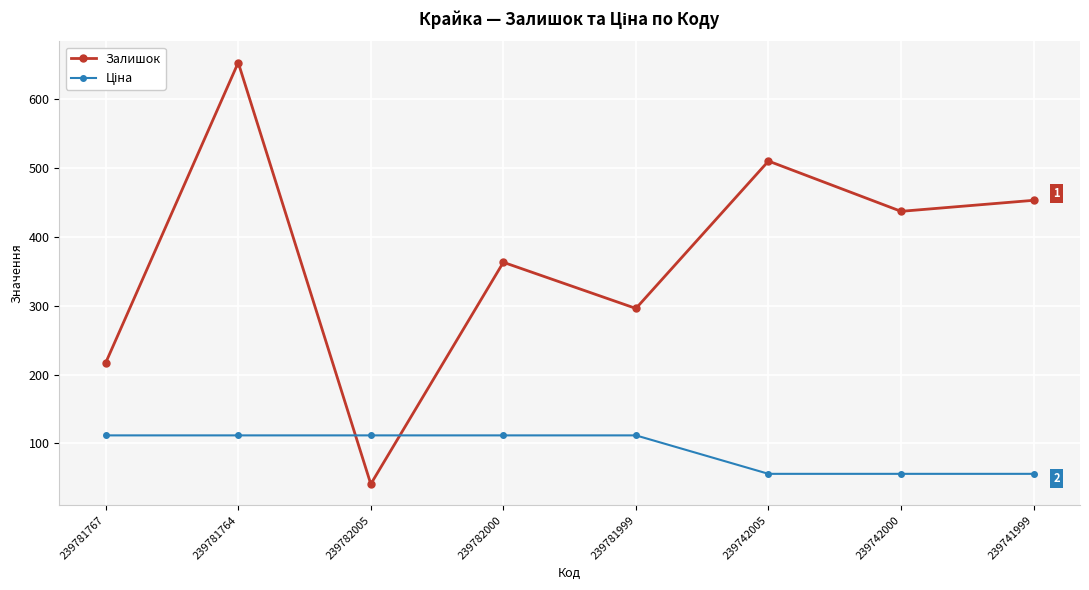

What is the value of the Залишок point at the 2nd from the left?

653.0